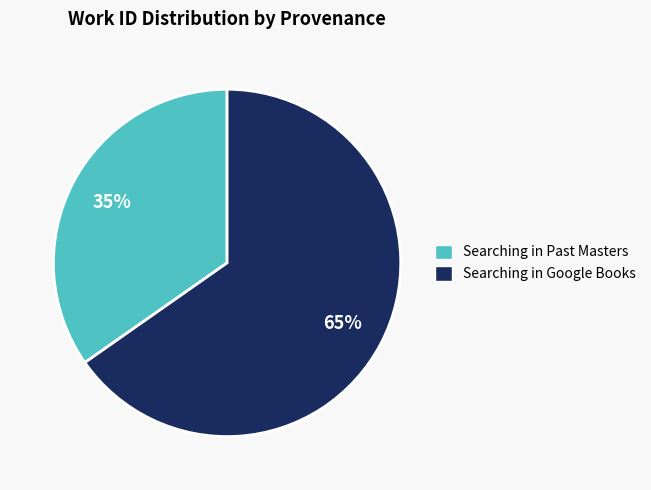

Rank the categories by value from highest to lowest.

Searching in Google Books, Searching in Past Masters